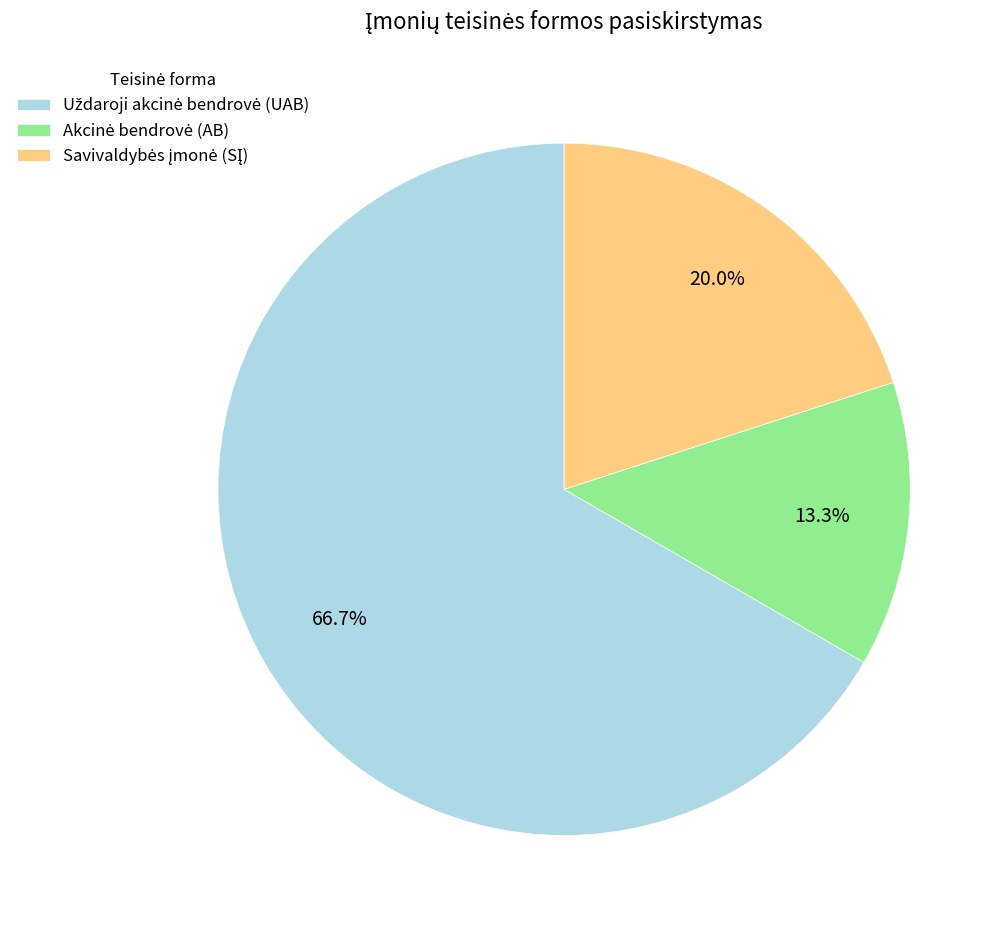

Is there a majority slice in this chart?

Yes